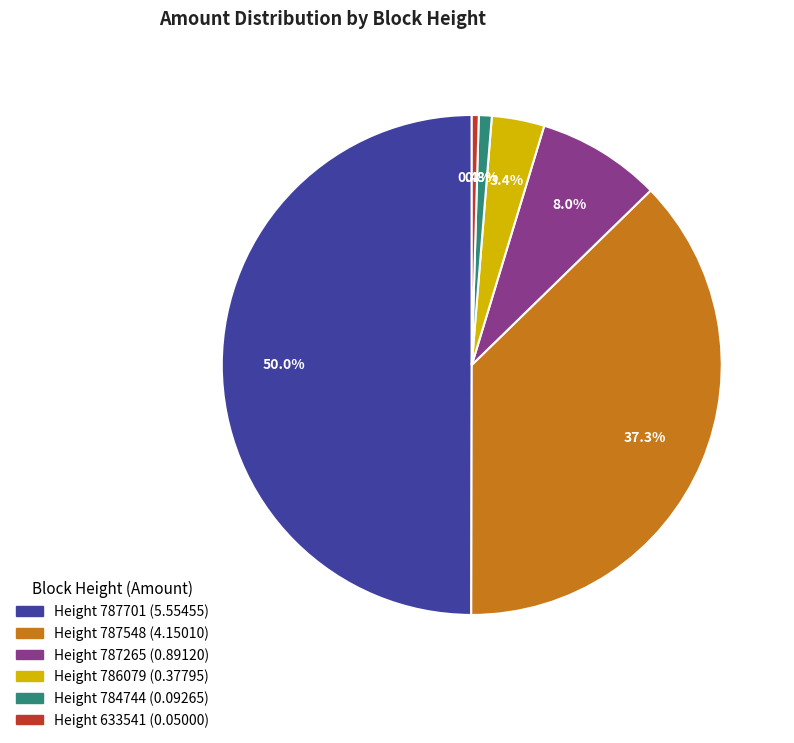

Which category has the smallest portion of the pie?

633541